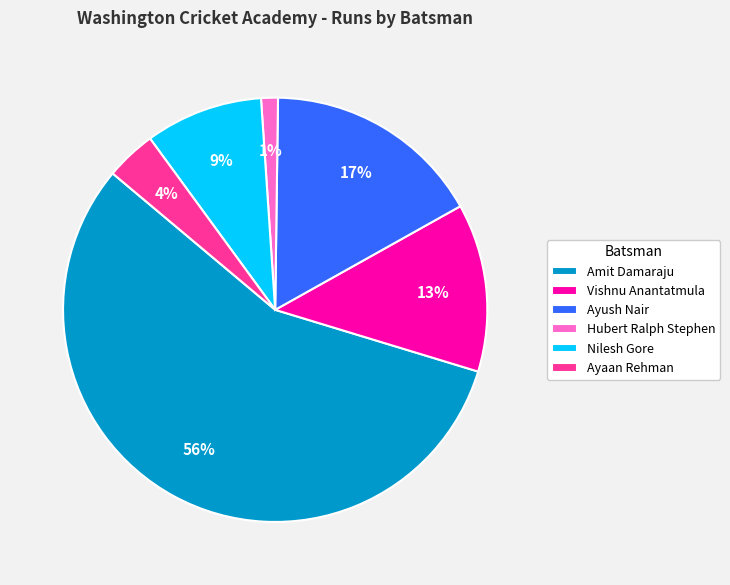

Rank the categories by value from highest to lowest.

Amit Damaraju, Ayush Nair, Vishnu Anantatmula, Nilesh Gore, Ayaan Rehman, Hubert Ralph Stephen